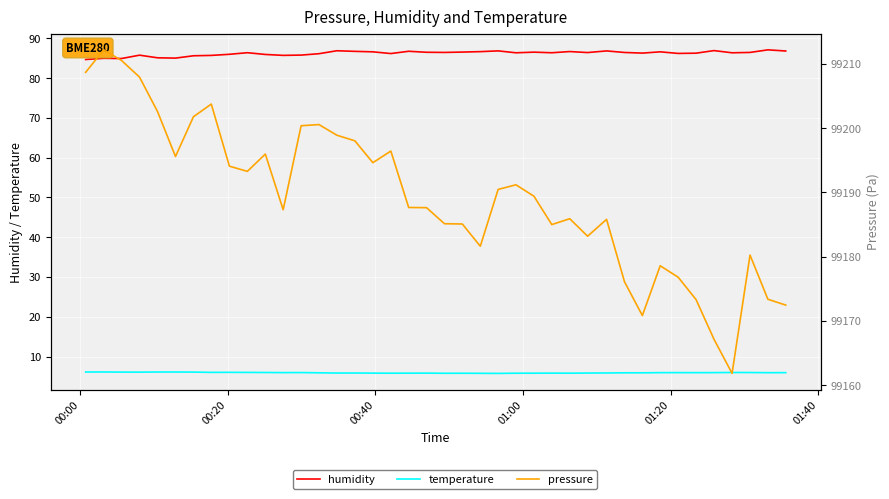

The value of humidity at 00:20 is 31.8. True or false?

False